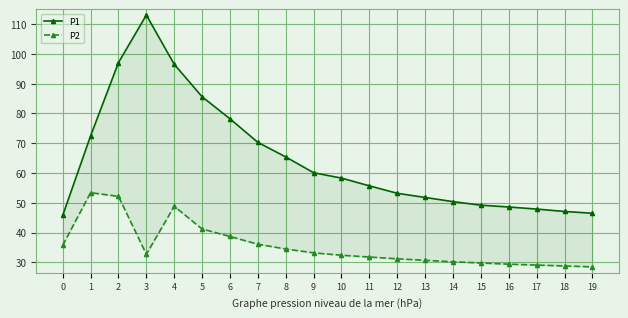

Count the number of data series in this chart.

2